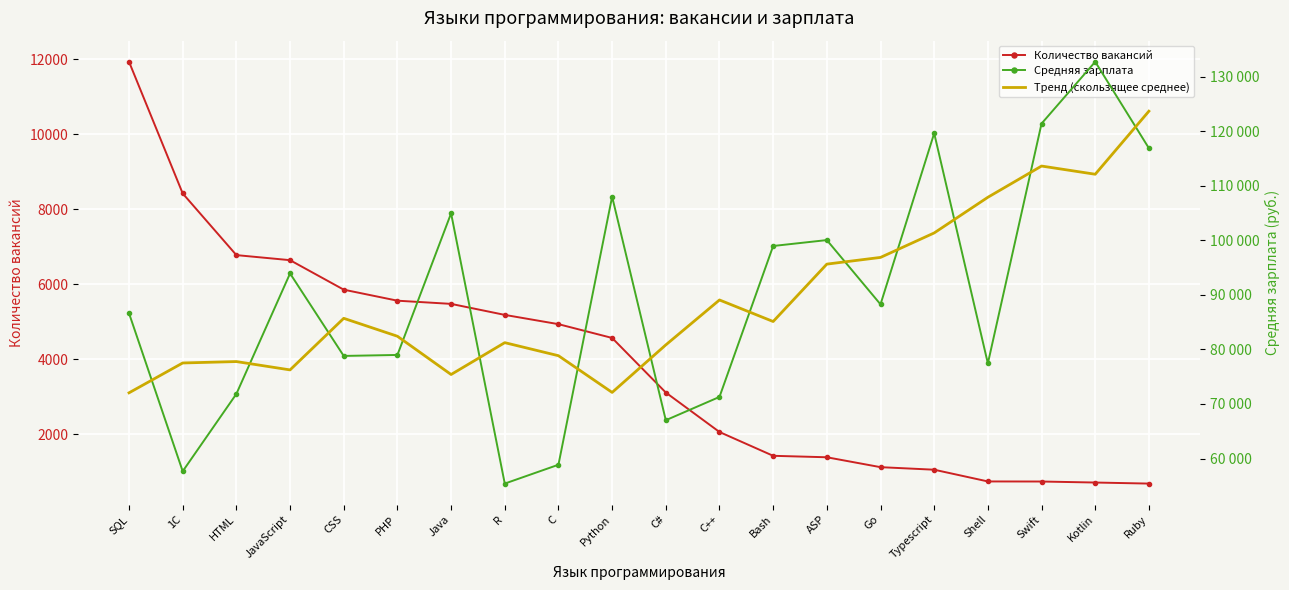

List the series in order of their peak value, lowest first.

Количество вакансий, Тренд (скользящее среднее), Средняя зарплата